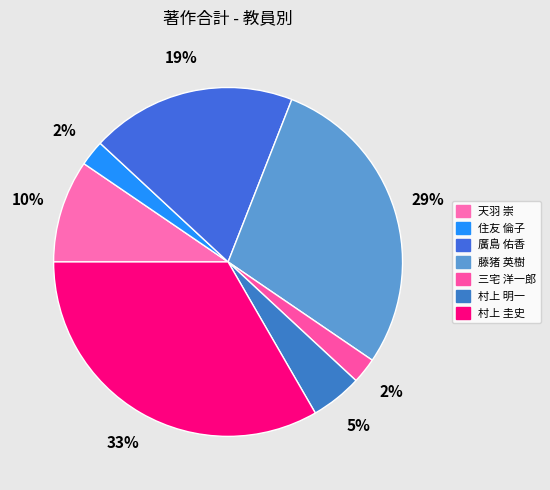

Count the number of slices in the pie.

7